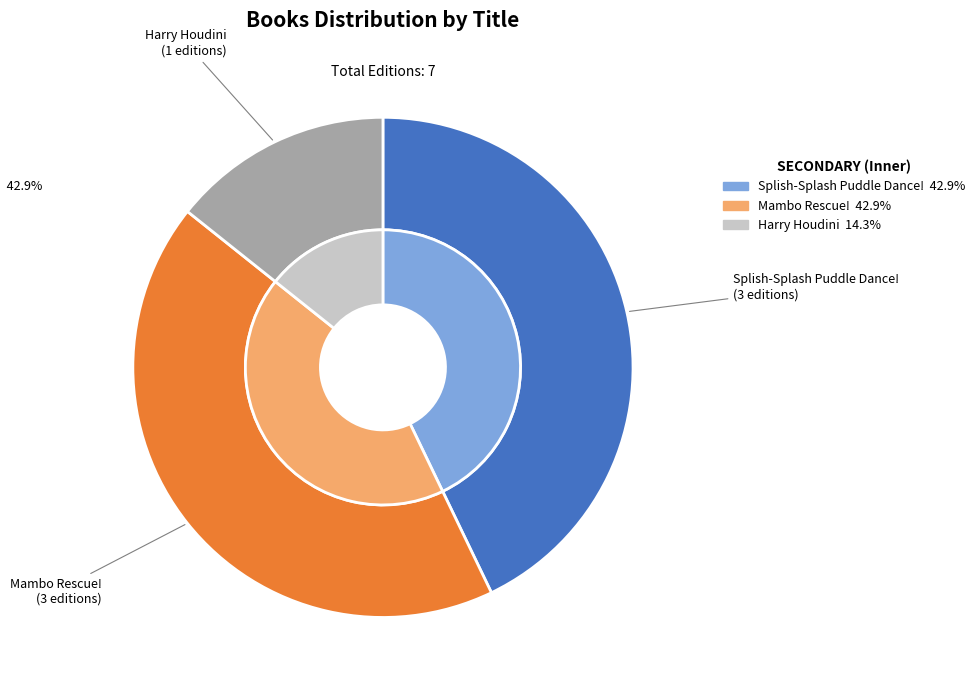

To the nearest percent, what is the average slice percentage?

33%